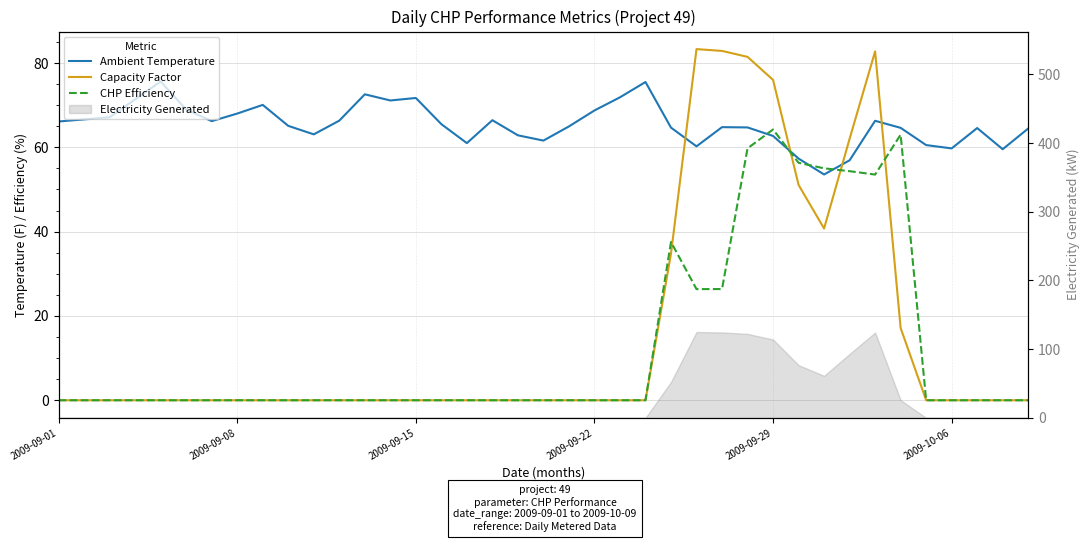

How many positive values does the Capacity Factor series have?

10